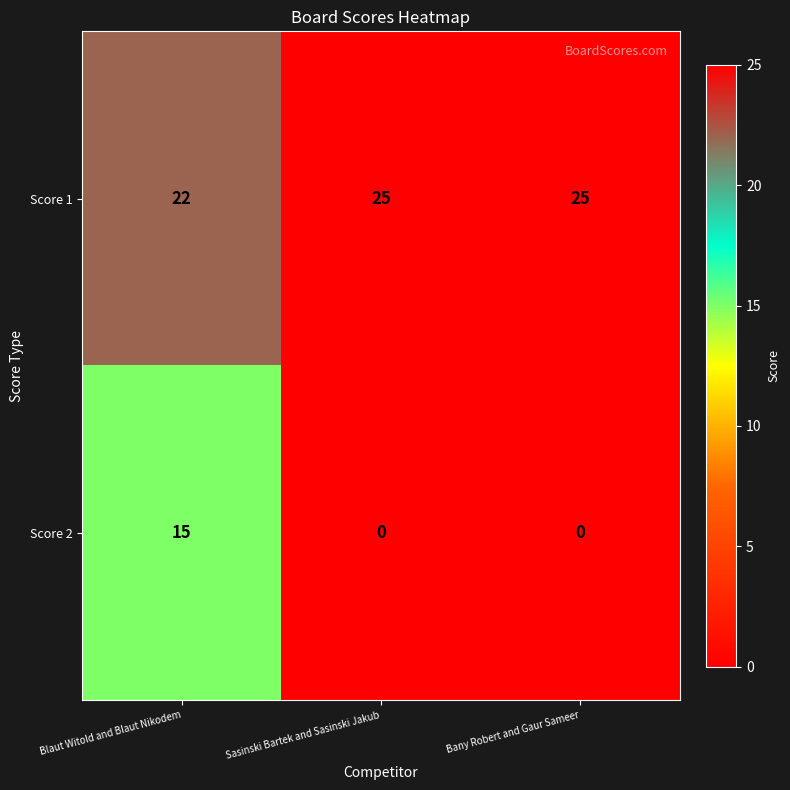

Which series has the largest total across all categories?

Score 1